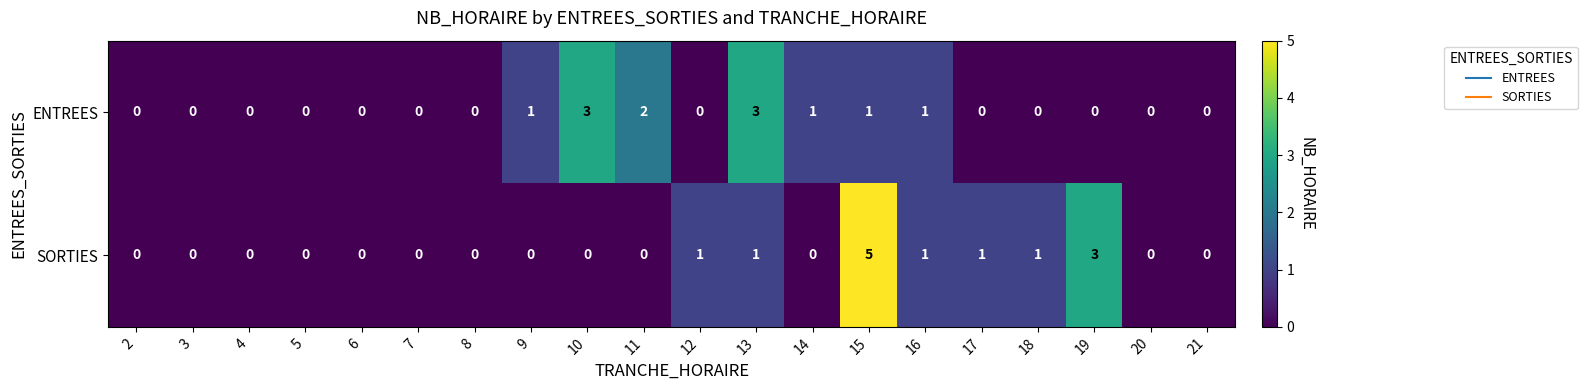

What is the total value across all series at 18?

1